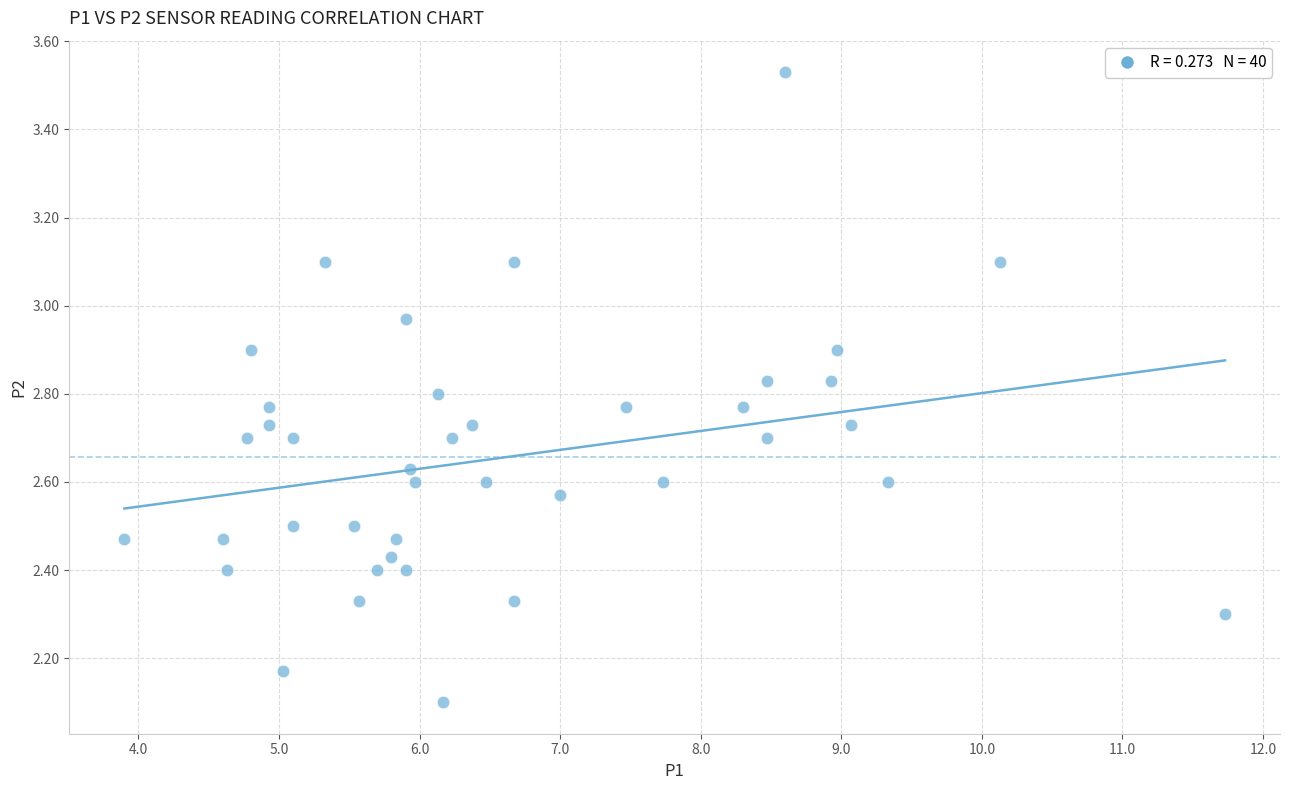

What Y value in the scatter plot is closest to 2?

2.1